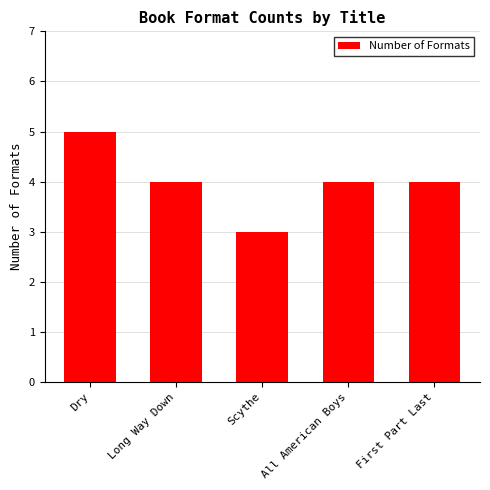

Reading right to left, list all the values displayed in this chart.

First Part Last=4	All American Boys=4	Scythe=3	Long Way Down=4	Dry=5